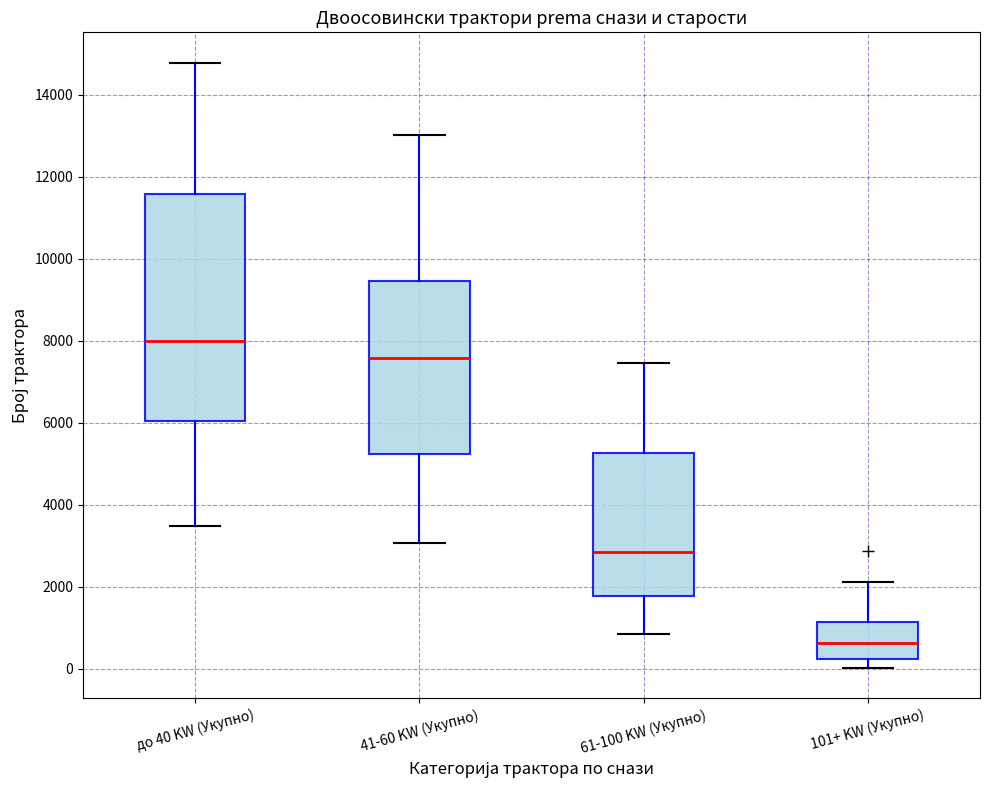

Comparing the boxes themselves (not the whiskers), which one is the tallest?

до 40 KW (Укупно)